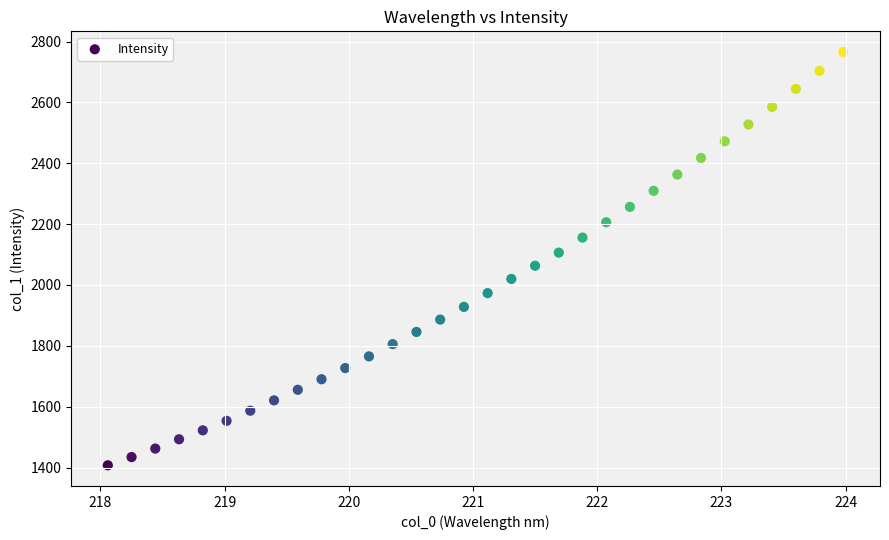

What is the range of Y values (max minus min)?

1358.4